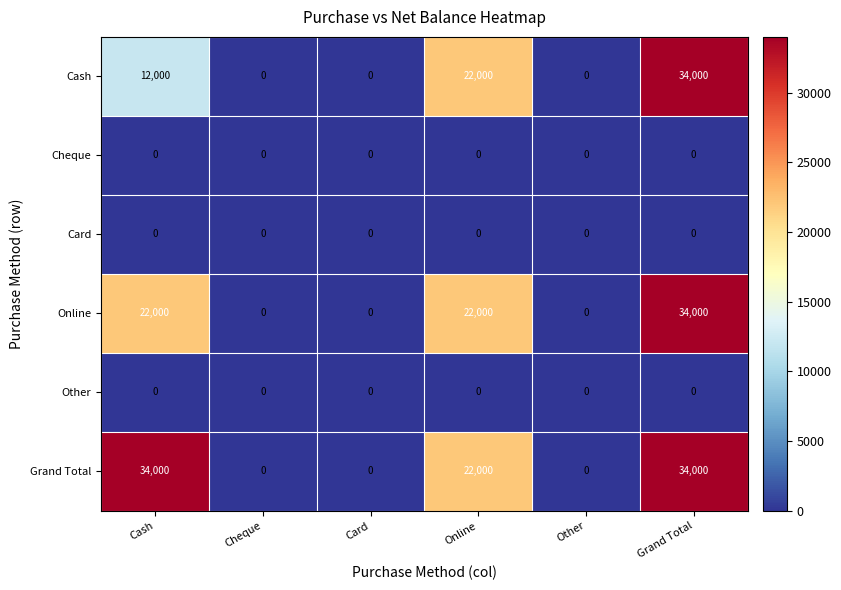

What is the greatest value displayed?

34000